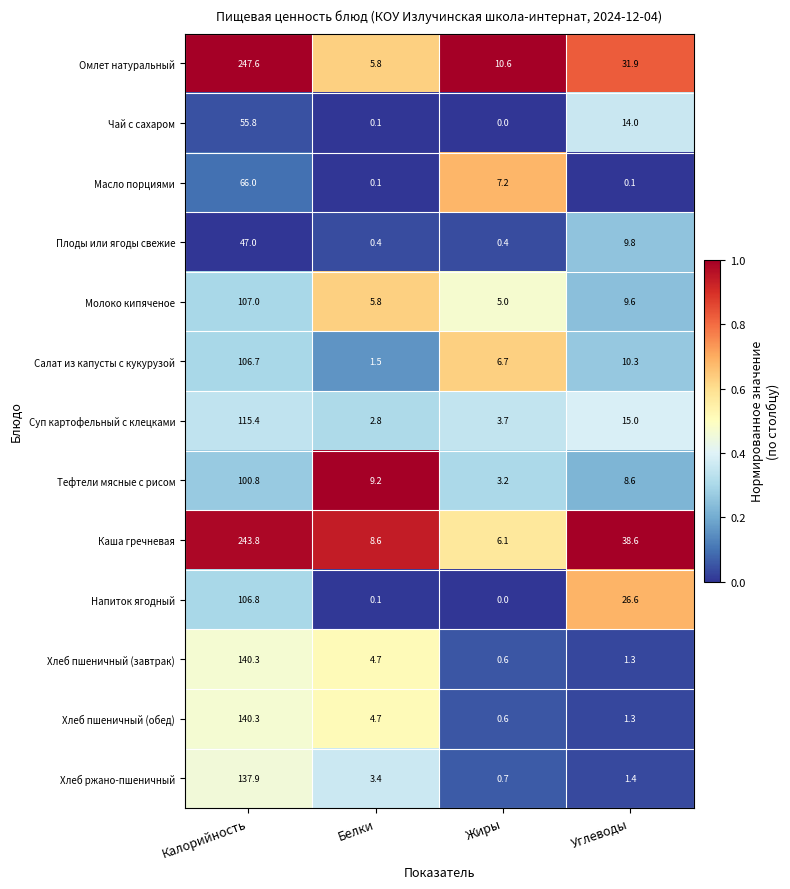

True or false: Масло порциями has a value of 9.8 at Жиры.

False